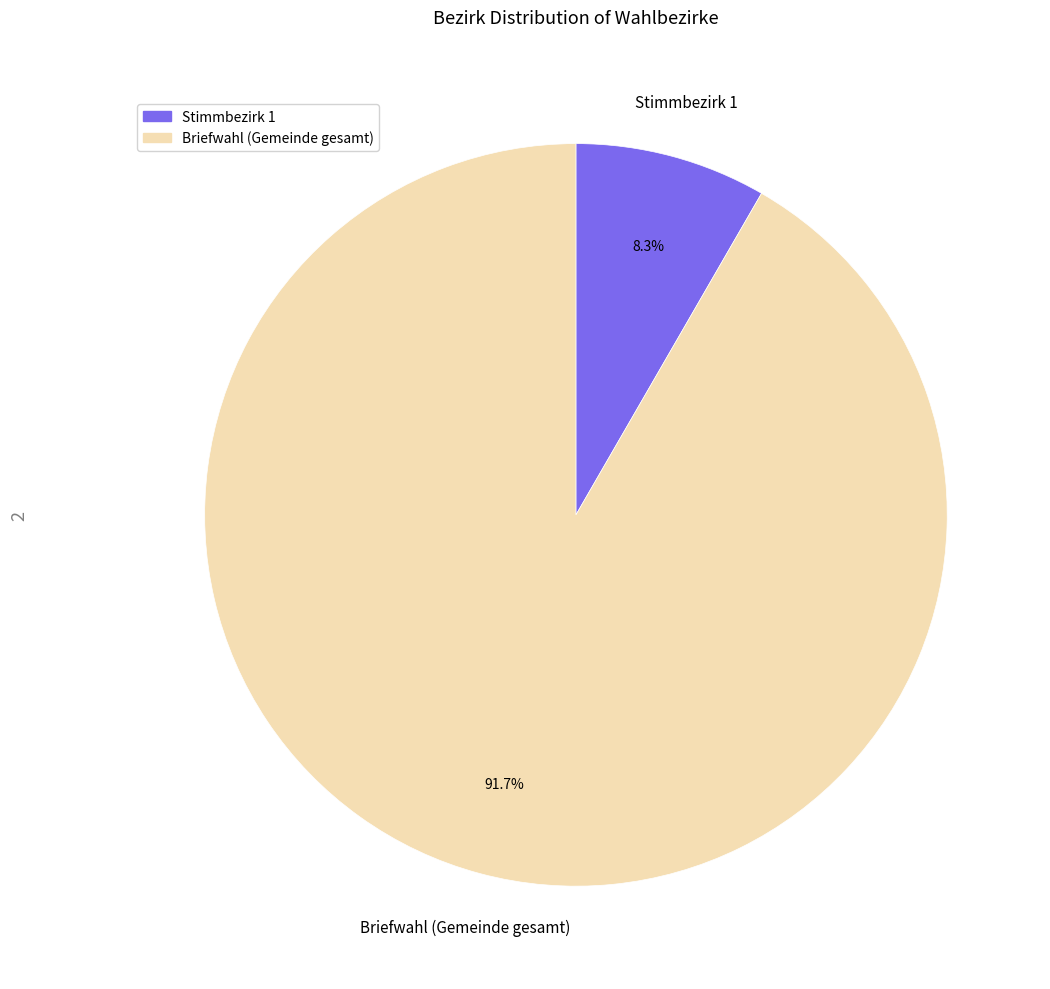

The Briefwahl (Gemeinde gesamt) slice represents 92% of the pie. True or false?

True